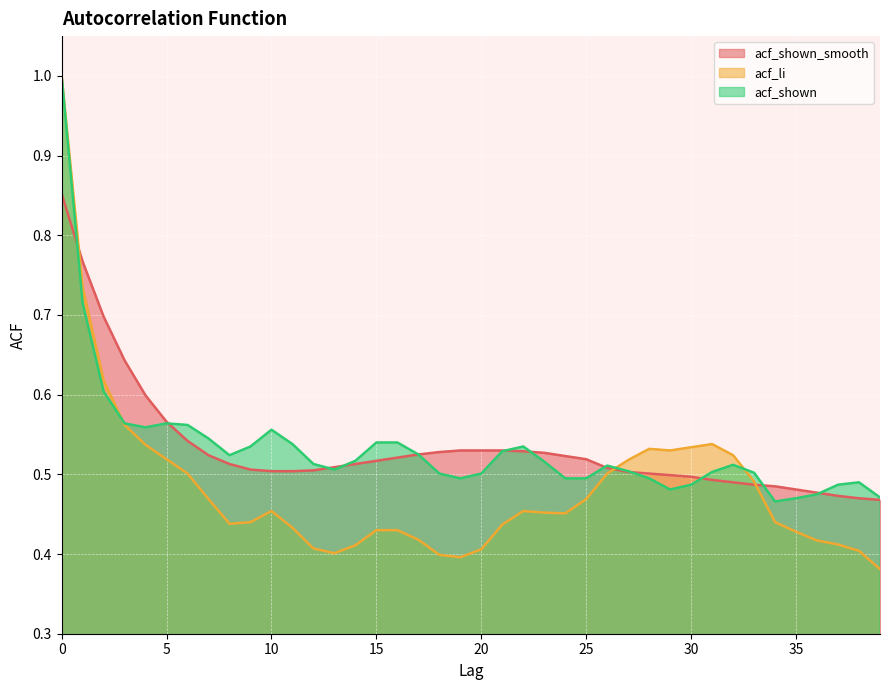

What is the sum of all acf_shown_smooth values?

21.4